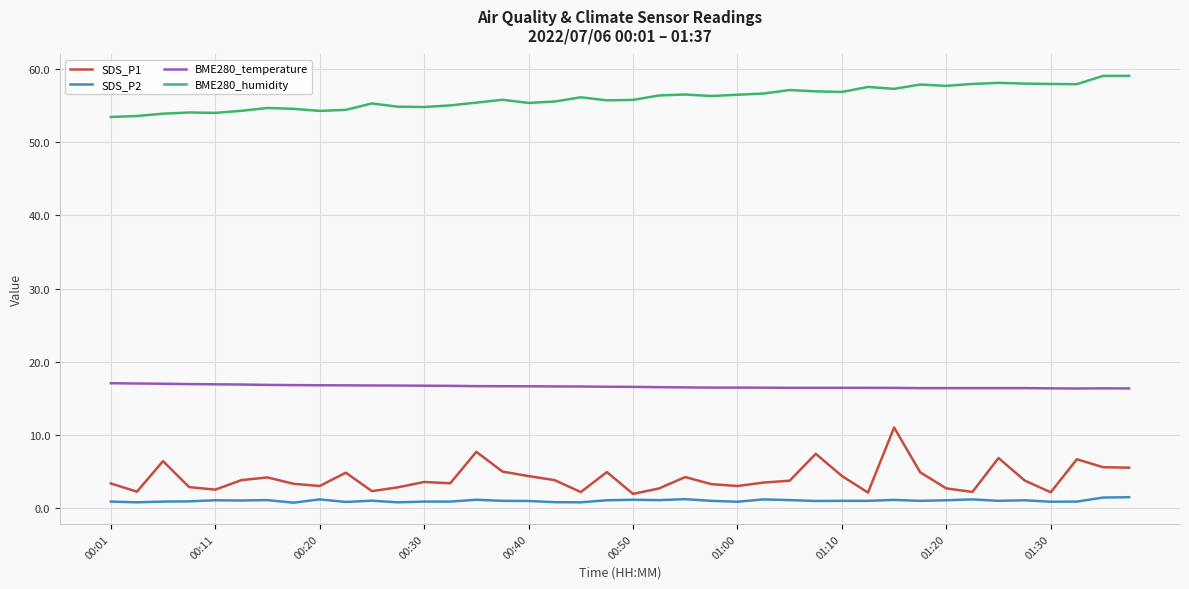

True or false: SDS_P1 and BME280_temperature intersect in this chart.

False